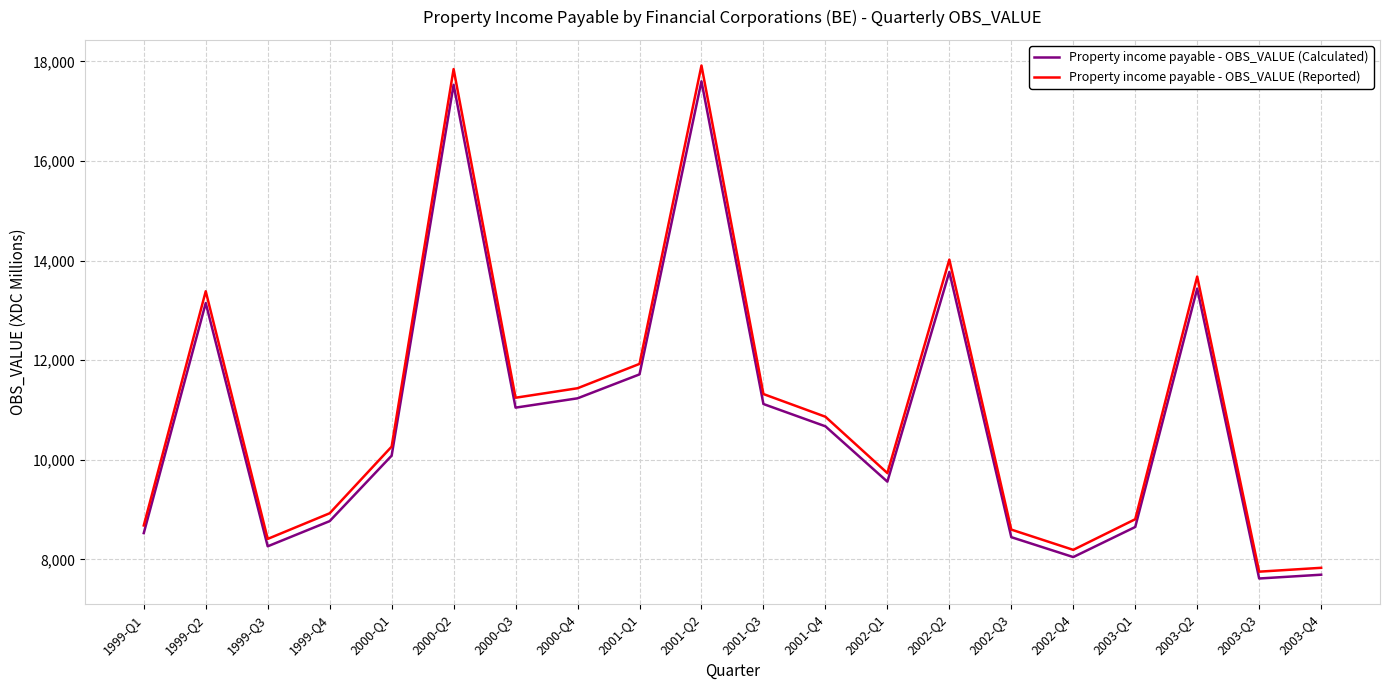

Which series changed the most between 2000-Q4 and 2001-Q3?

Property income payable - OBS_VALUE (Reported)